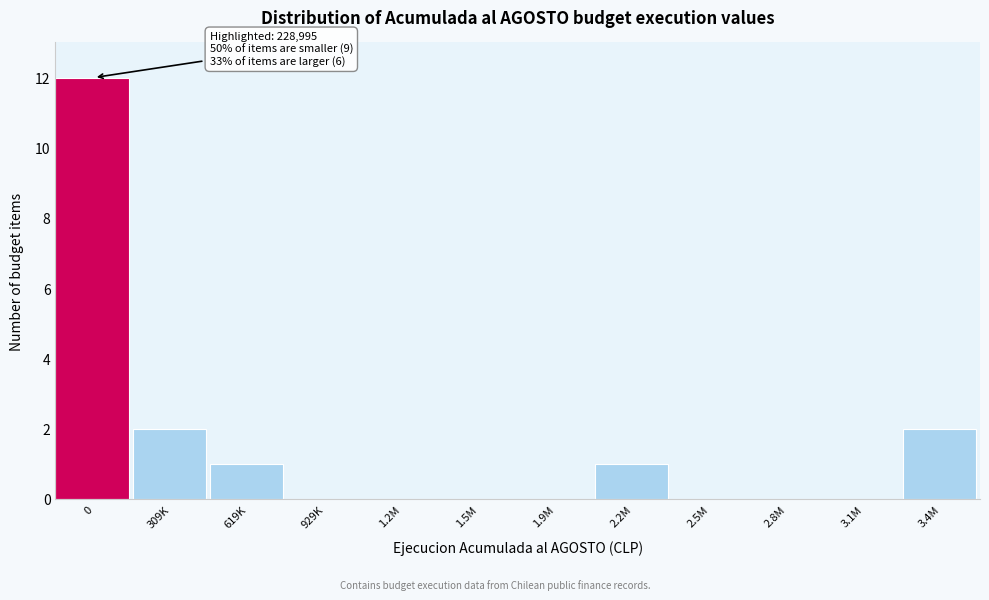

Reading left to right, transcribe all the data shown in this chart.

0=12	309K=2	619K=1	929K=0	1.2M=0	1.5M=0	1.9M=0	2.2M=1	2.5M=0	2.8M=0	3.1M=0	3.4M=2